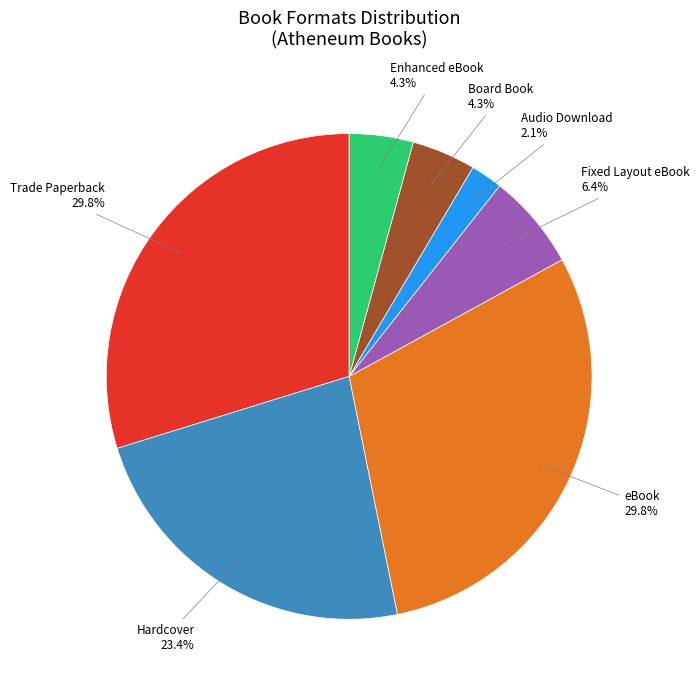

Is there any slice that represents more than half of the pie?

No